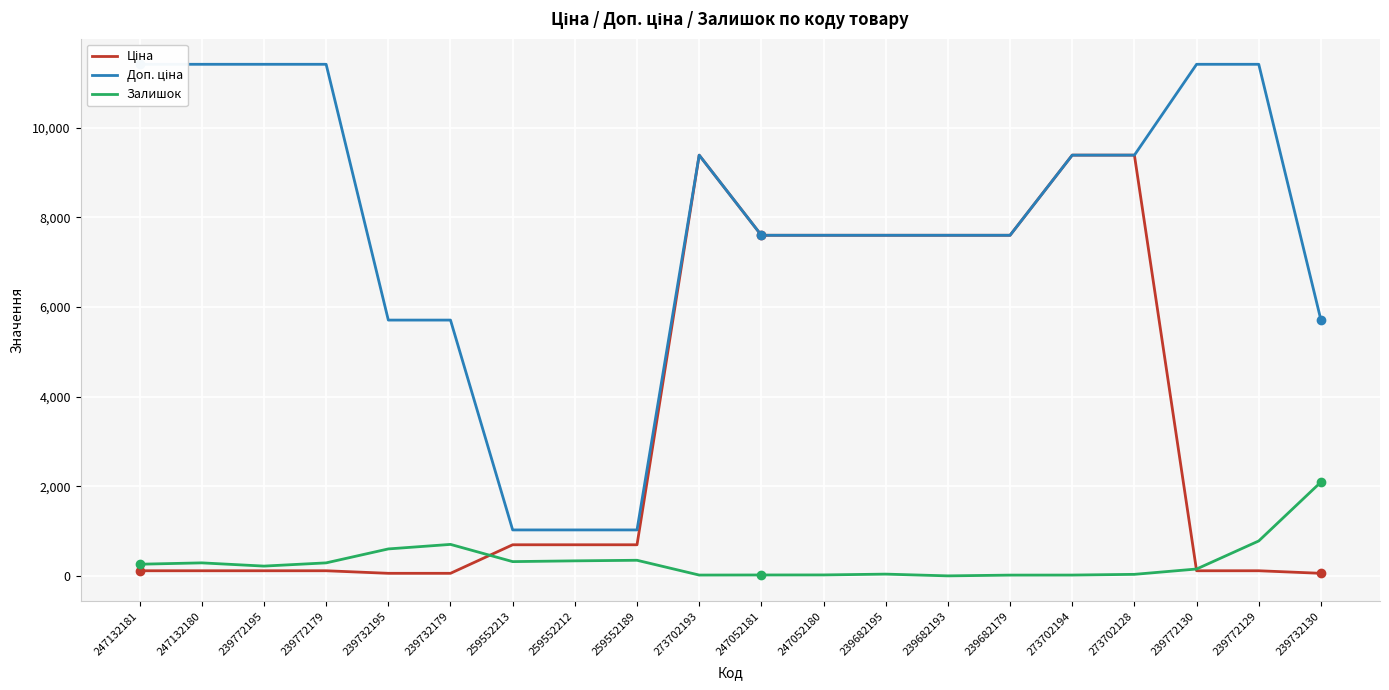

What is the difference between the highest and lowest values at 239682195?

7557.5